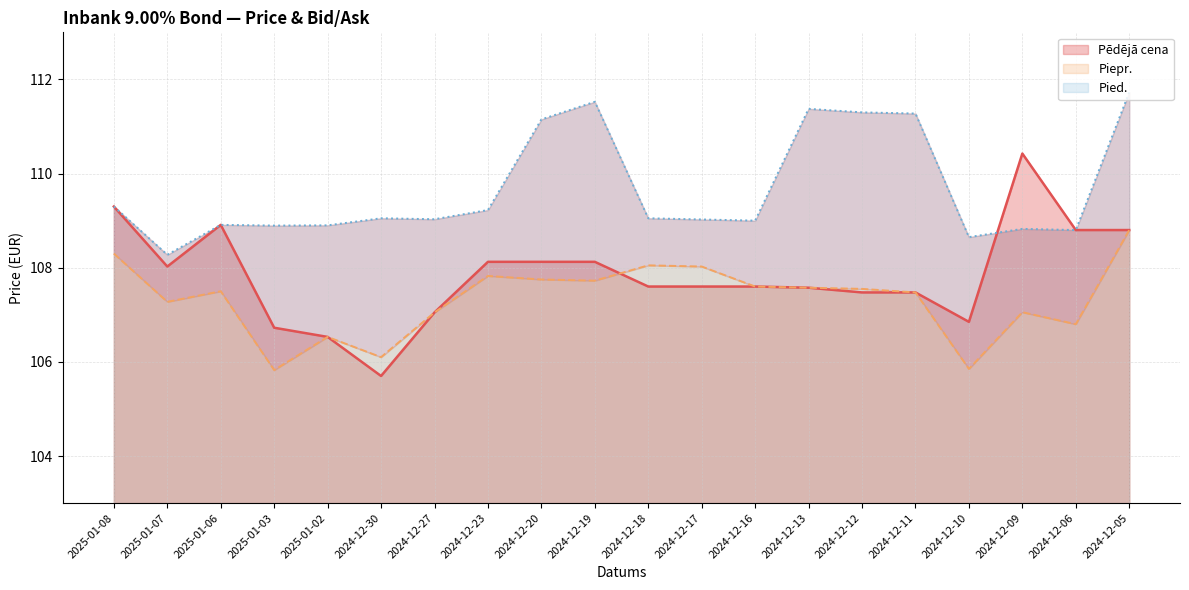

Where does the Pēdējā cena series first go above 107?

2025-01-08